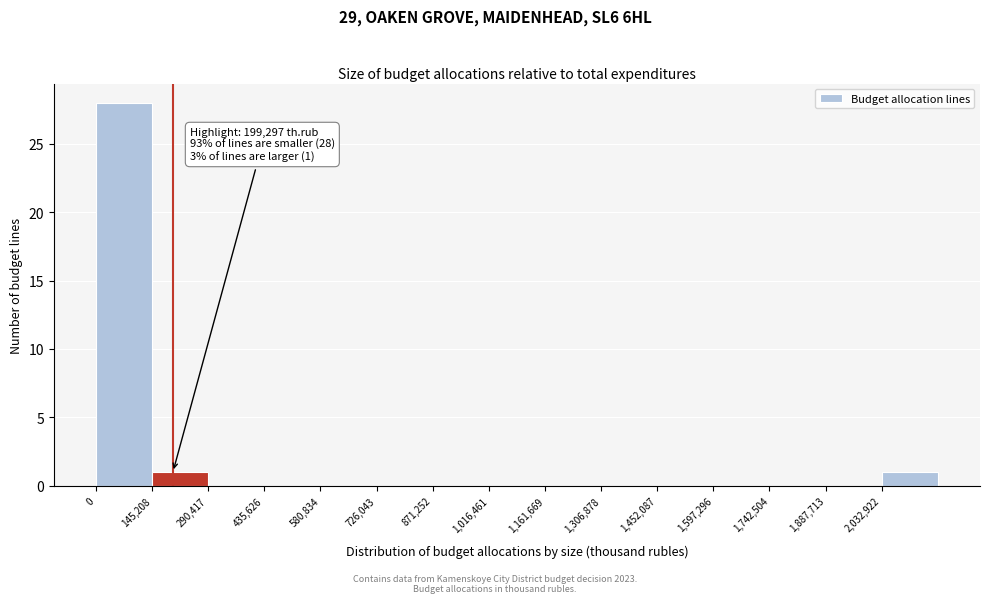

Over which range of the x-axis is the bar tallest?

0 to 140000